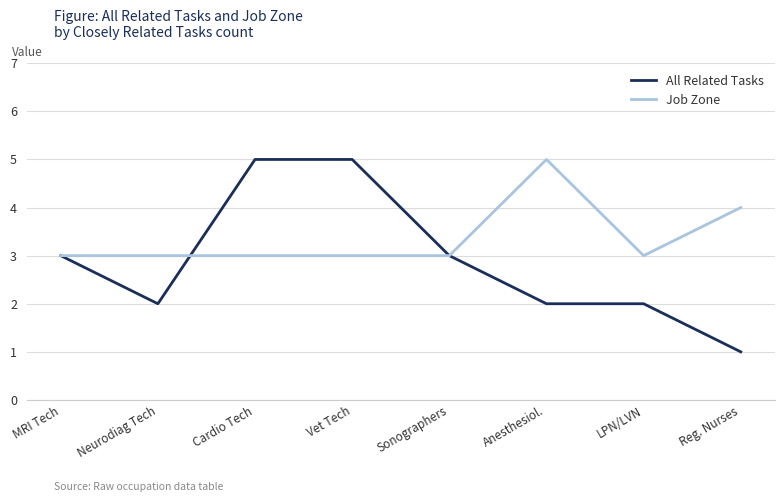

What is the sum of the All Related Tasks values at MRI Tech and Cardio Tech?

8